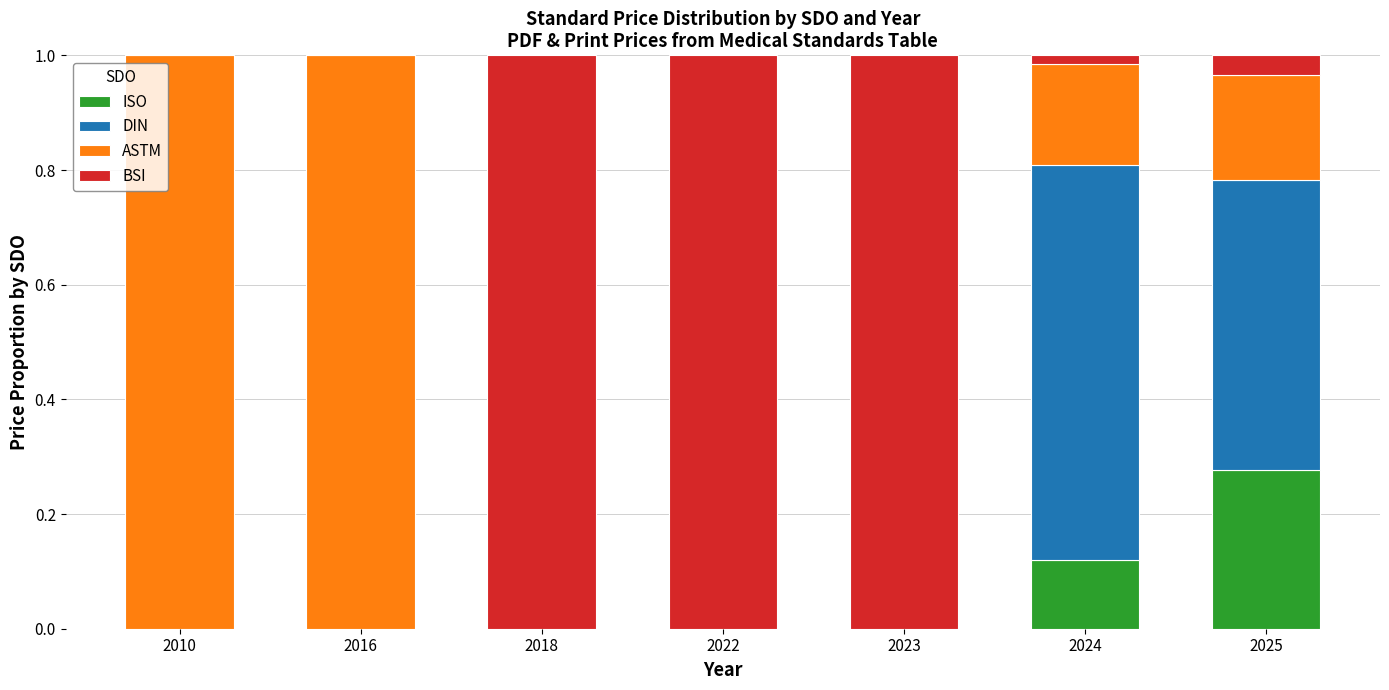

At which label does ISO reach its peak?

2025